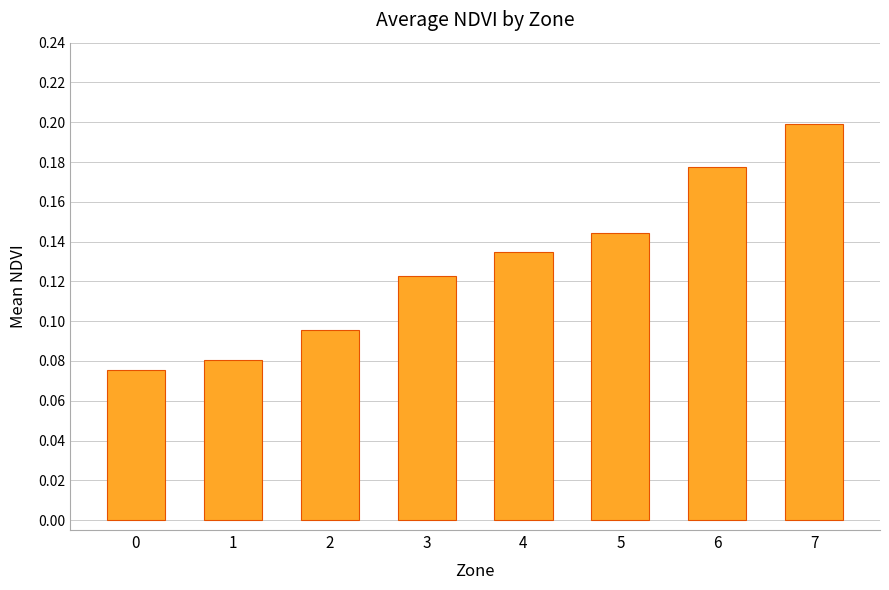

Are the bars horizontal?

No